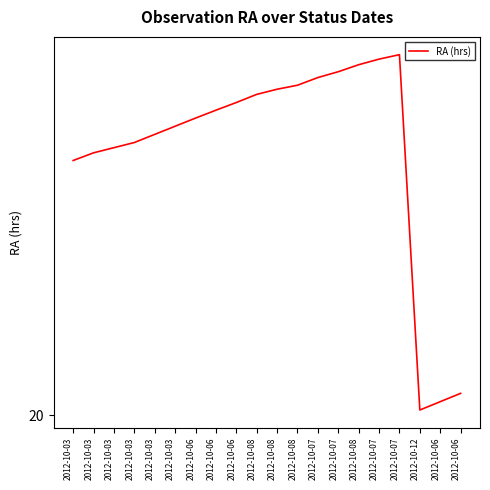

Is this an area chart (filled region under the line)?

No